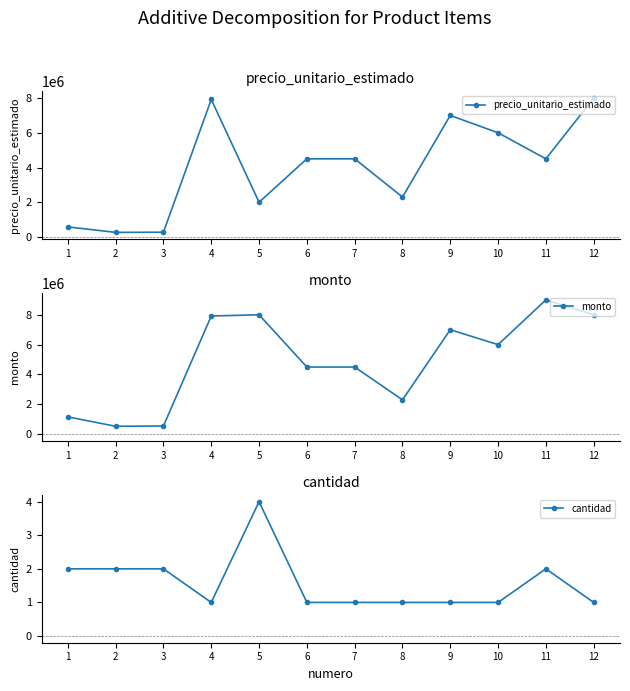

What is the lowest value of the cantidad series?

1